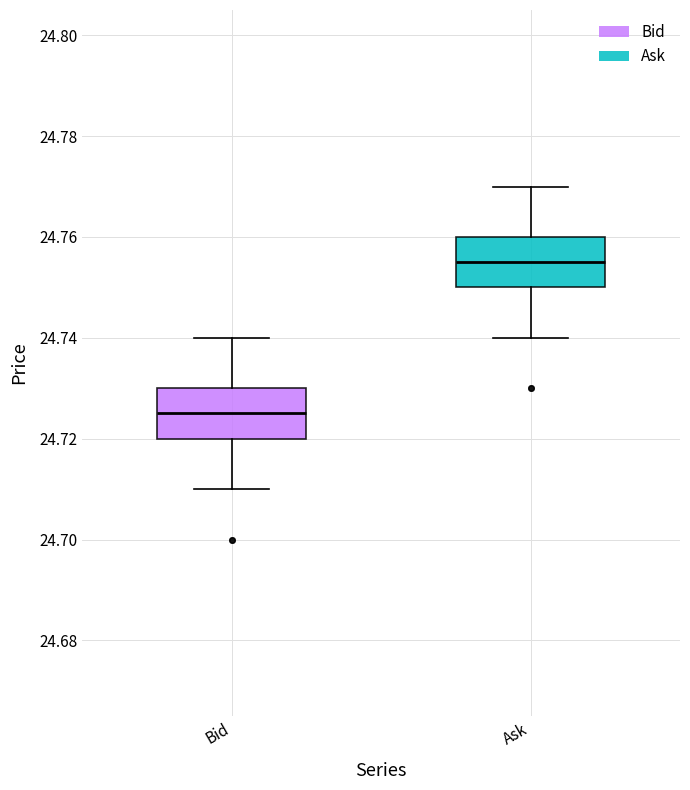

Which box has the lowest median line?

Bid